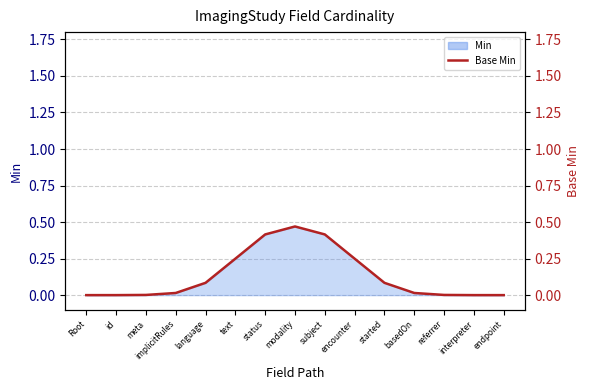

Reading left to right, transcribe all the data shown in this chart.

0.0	0.0	0.0	0.0	0.1	0.2	0.4	0.5	0.4	0.2	0.1	0.0	0.0	0.0	0.0